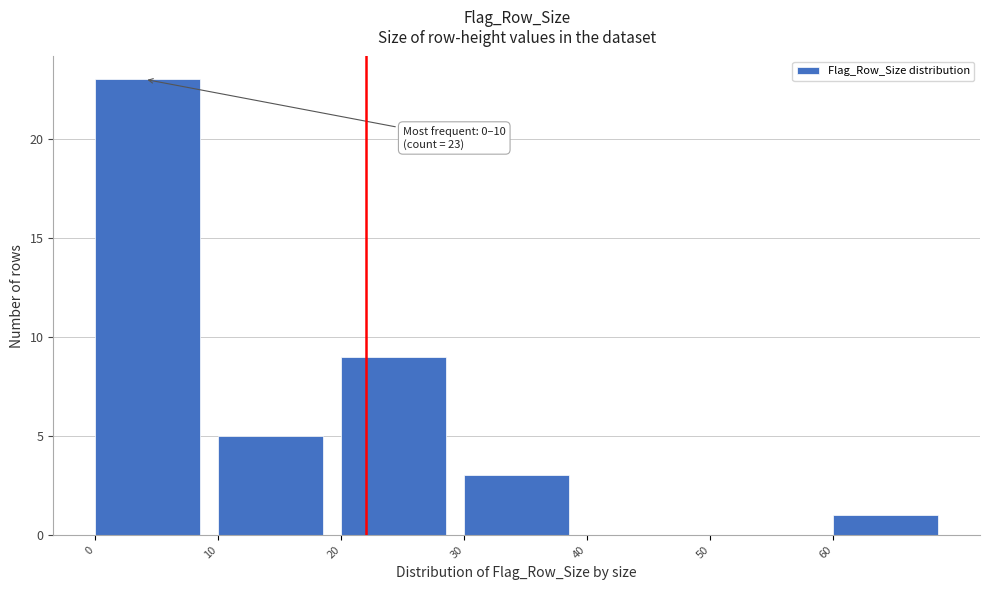

Over which range of the x-axis is the bar tallest?

0 to 10